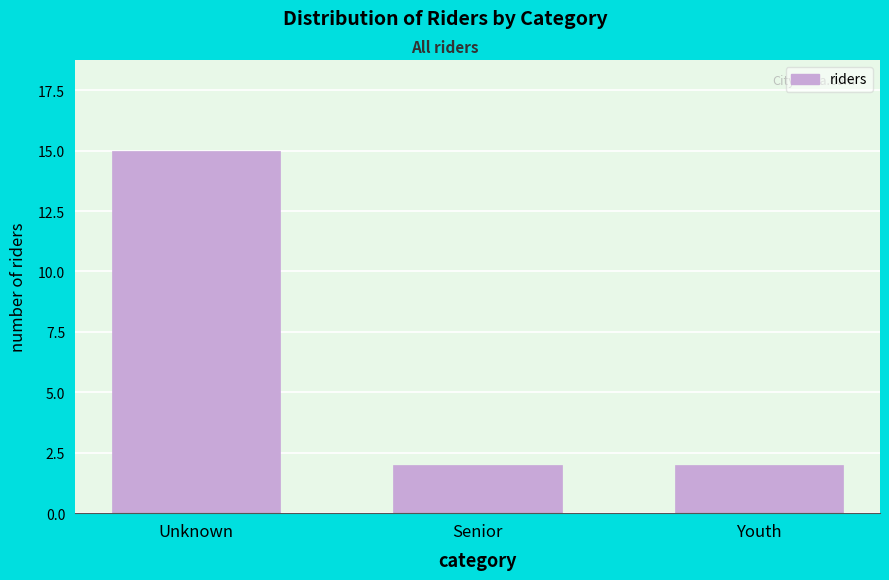

Reading left to right, extract all data points from this chart.

Unknown=15	Senior=2	Youth=2